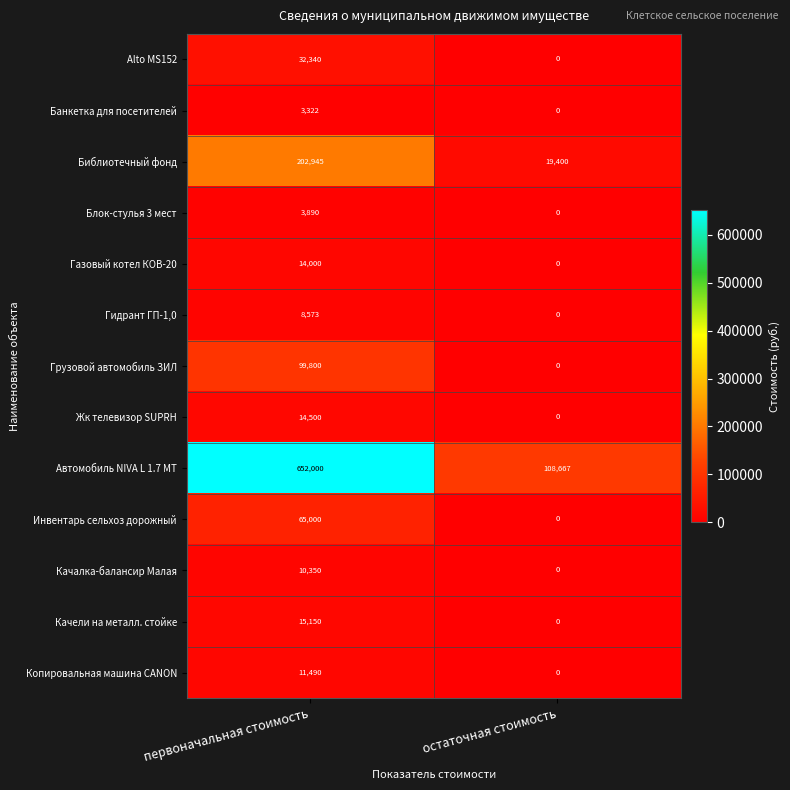

At how many categories does at least one series exceed 230190?

1